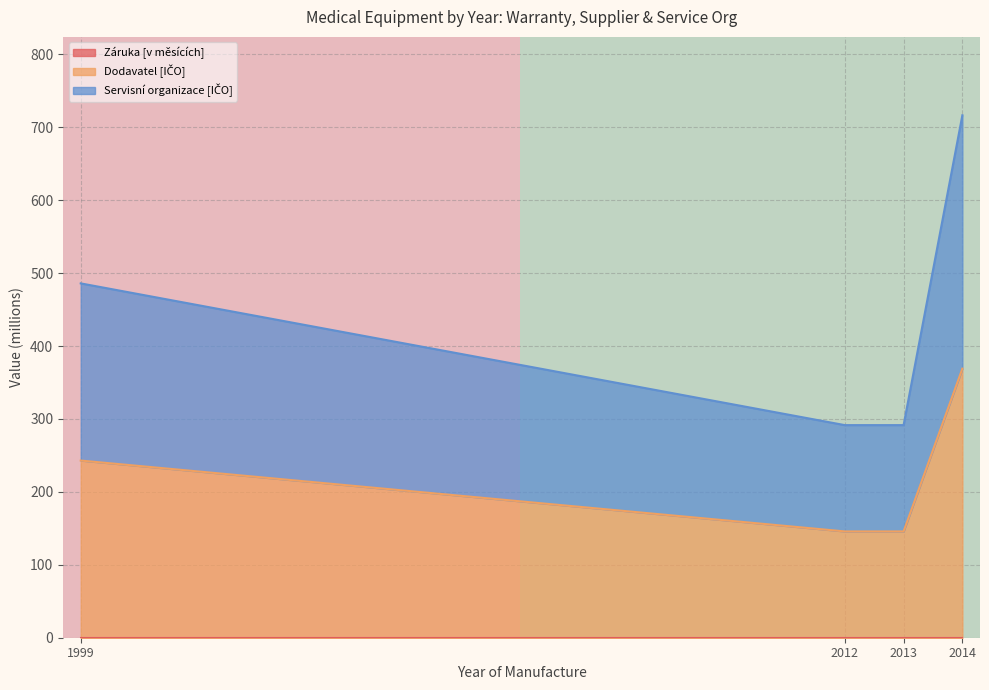

The value of Záruka [v měsících] at 2013 is 0.0. True or false?

True